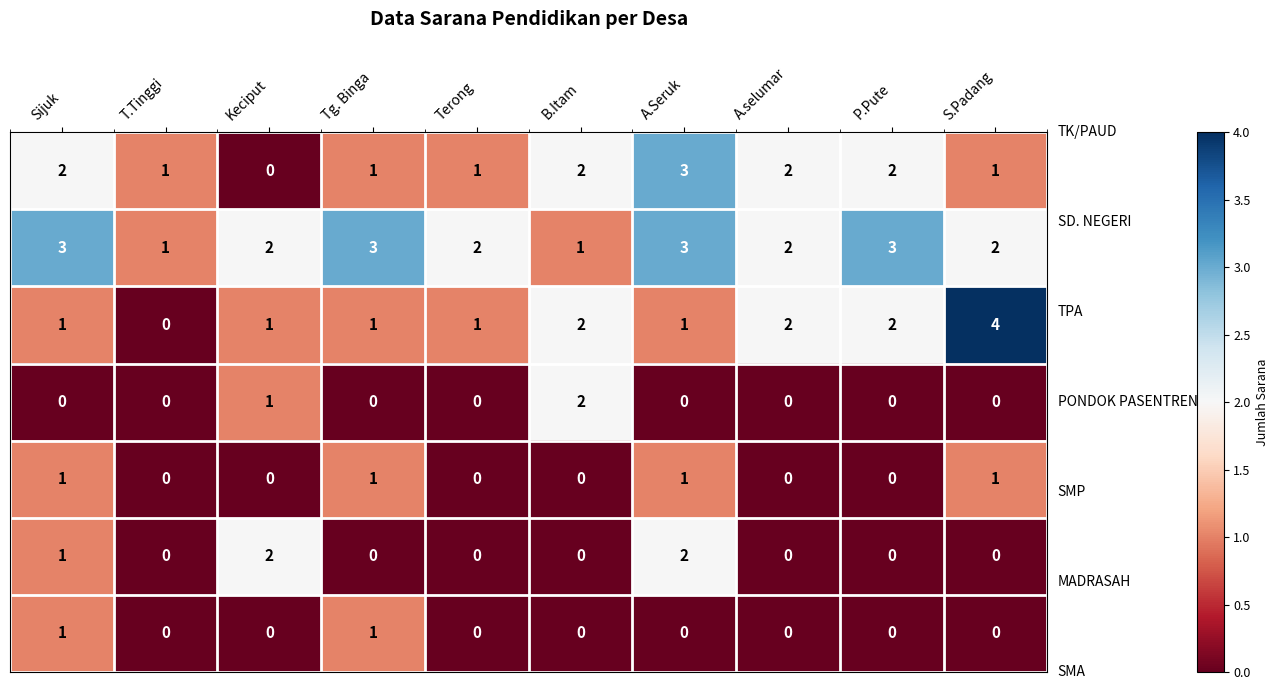

At which category is the sum across all series the highest?

A.Seruk